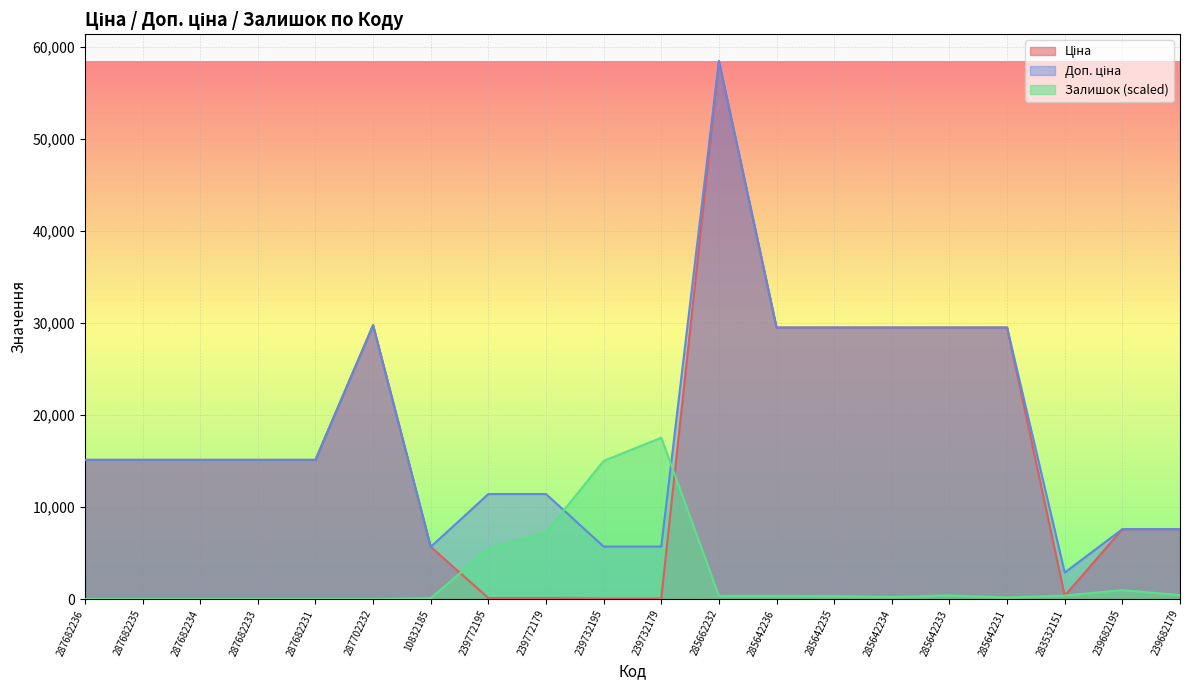

Which series changed the most between 287682231 and 285642234?

Ціна